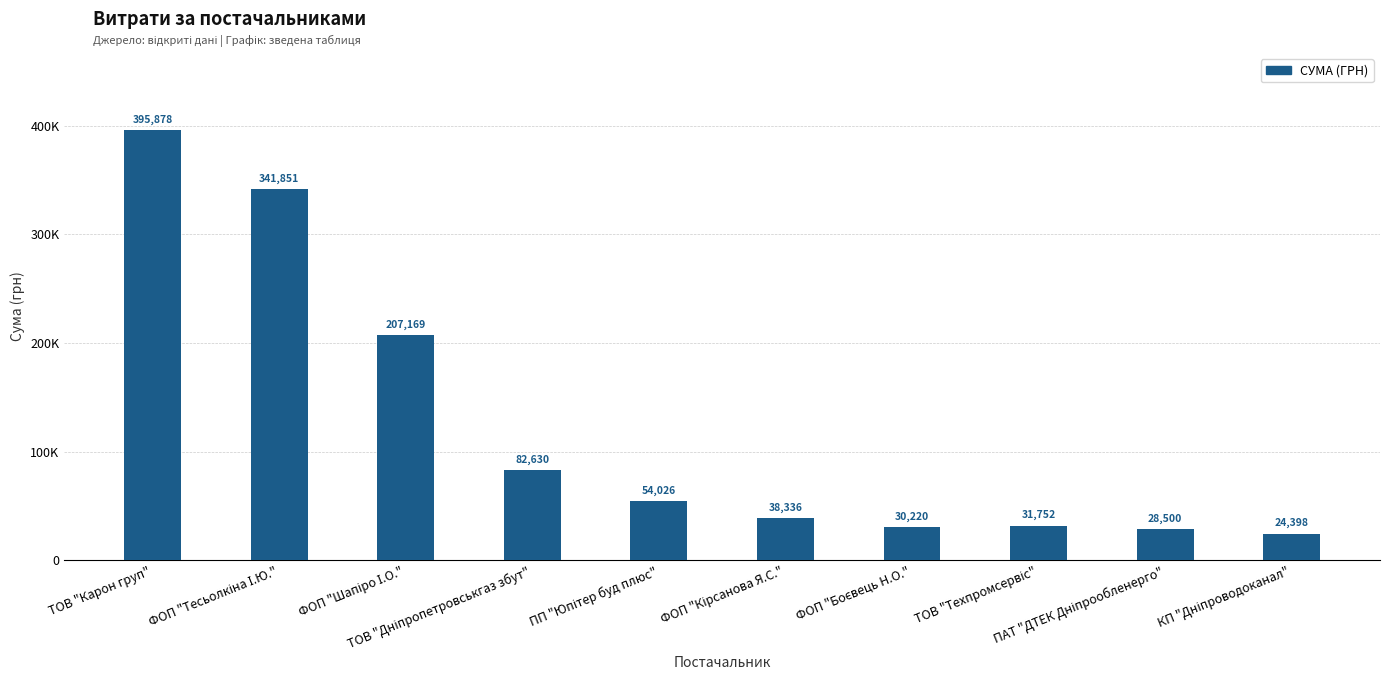

What is the label of the 10th bar from the right?

ТОВ "Карон груп"